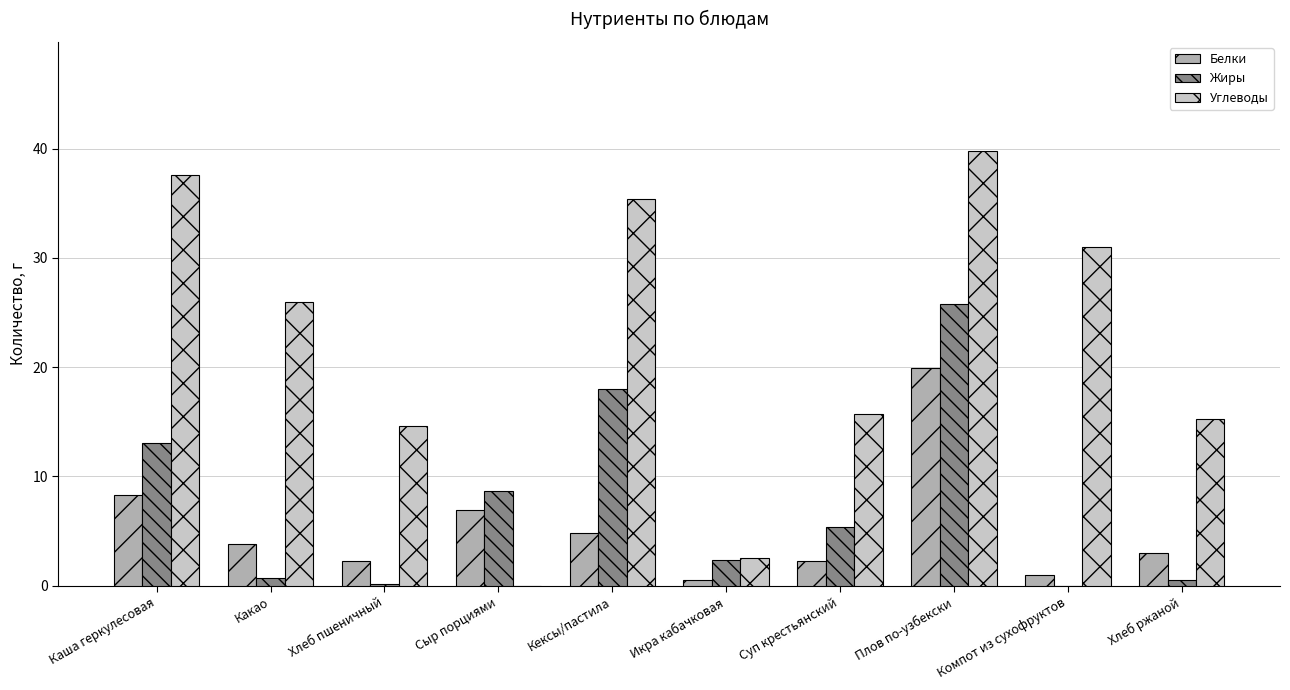

What are all the series names shown in the legend?

Белки, Жиры, Углеводы